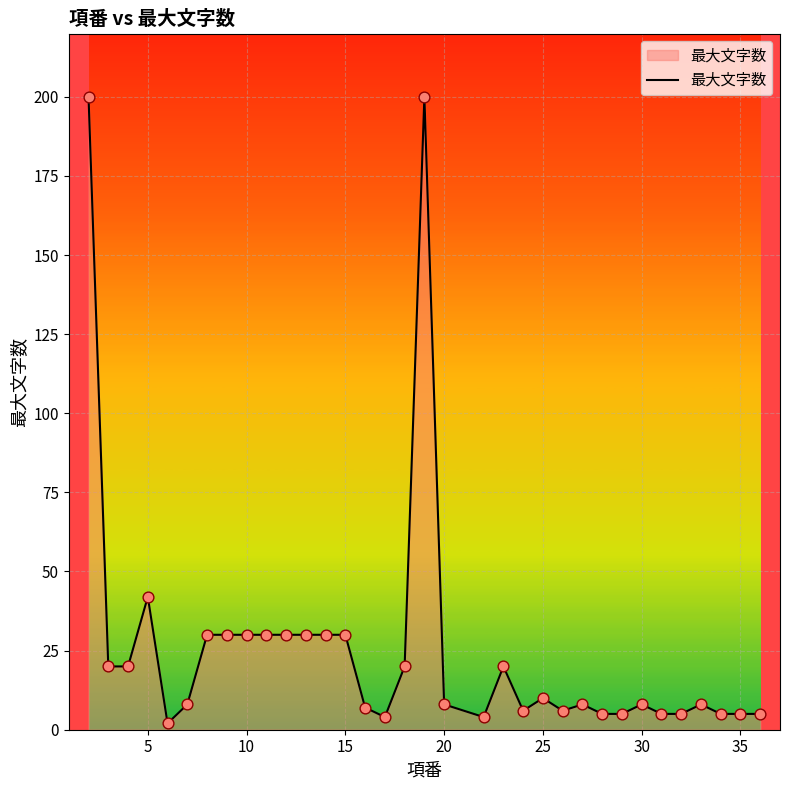

What is the greatest value displayed?

200